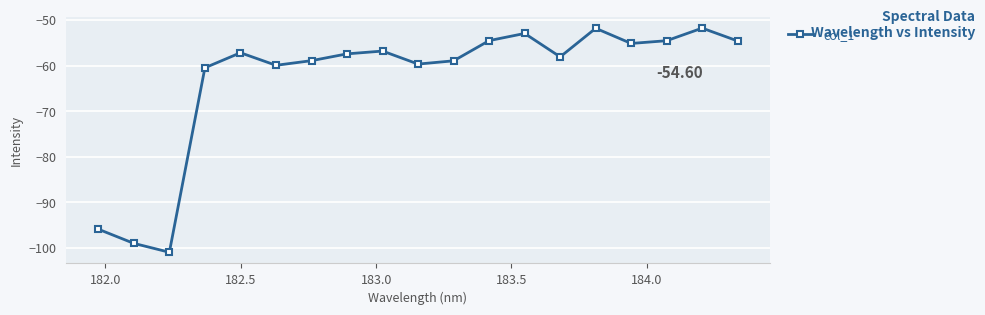

What is the difference between the maximum and minimum values?

49.2